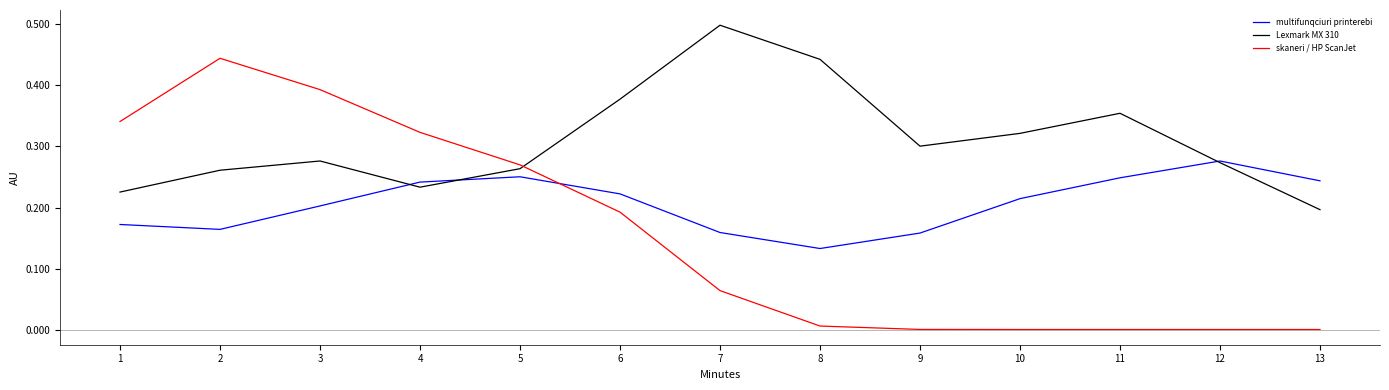

Is the value of skaneri / HP ScanJet at 12 greater than the value of Lexmark MX 310 at 13?

No